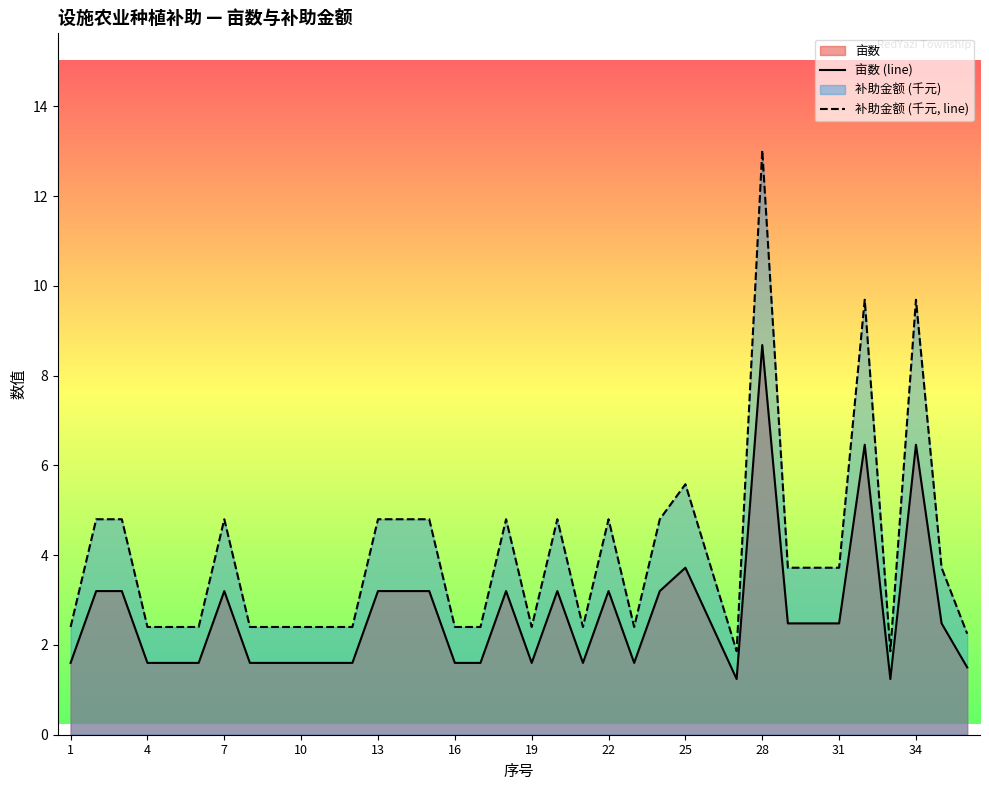

At which label is 补助金额 (千元, line) closest to 7?

25